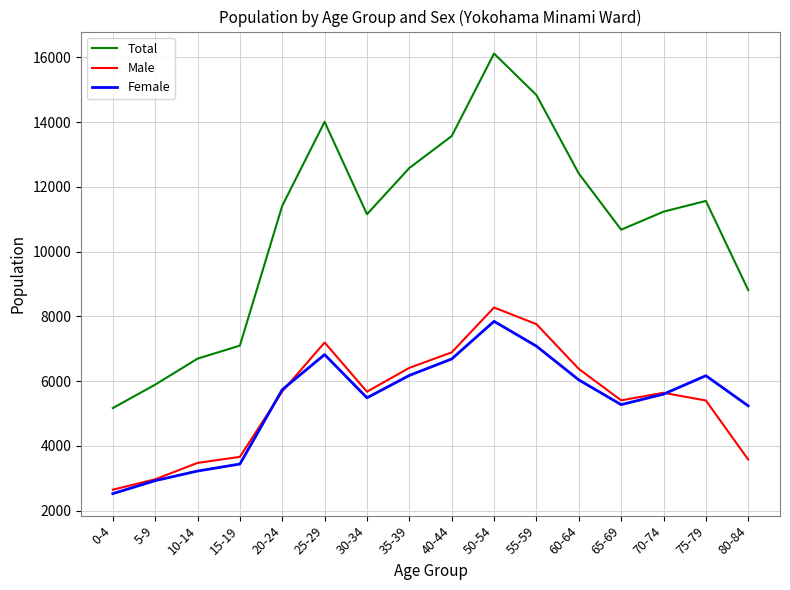

Which series has the widest spread of values?

Total